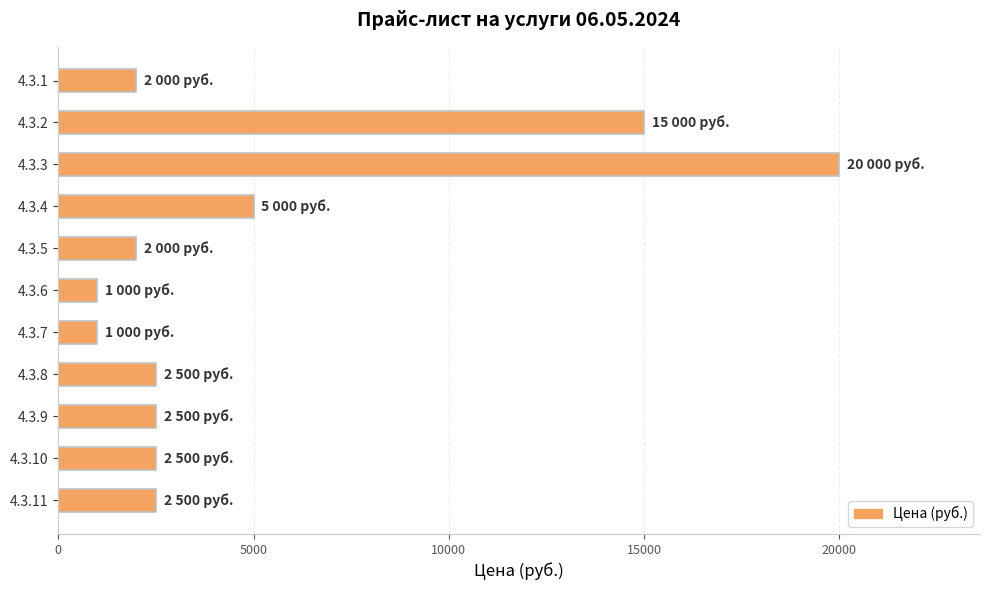

What is the value of the 1st bar from the top?

2000